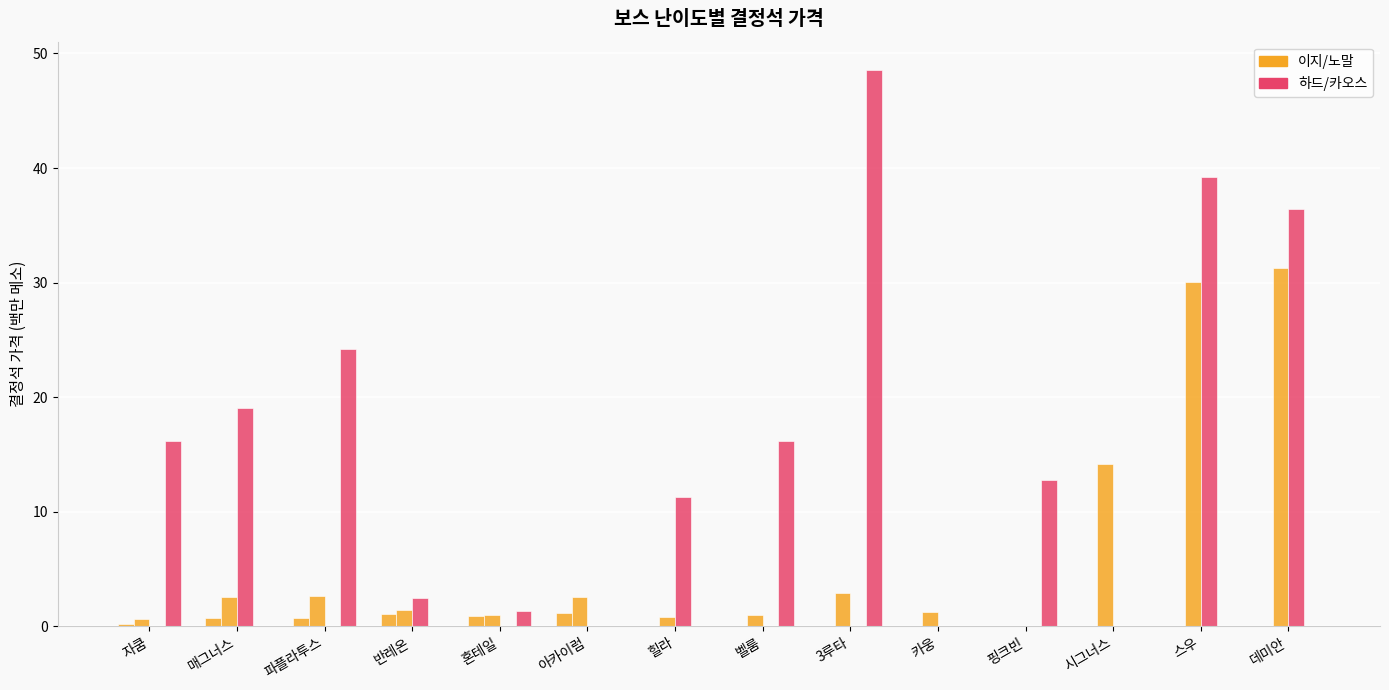

What is the difference between the highest and lowest values at 카웅?

1.2